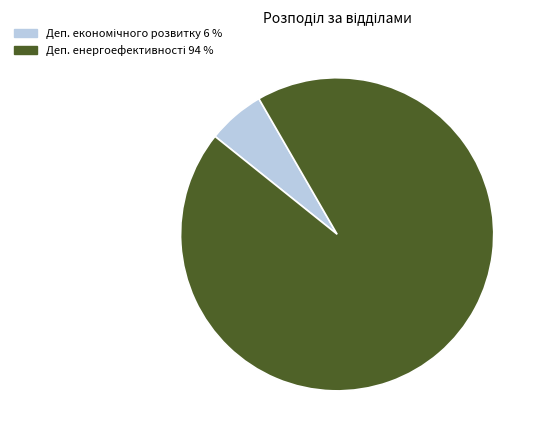

Does any single category account for the majority?

Yes